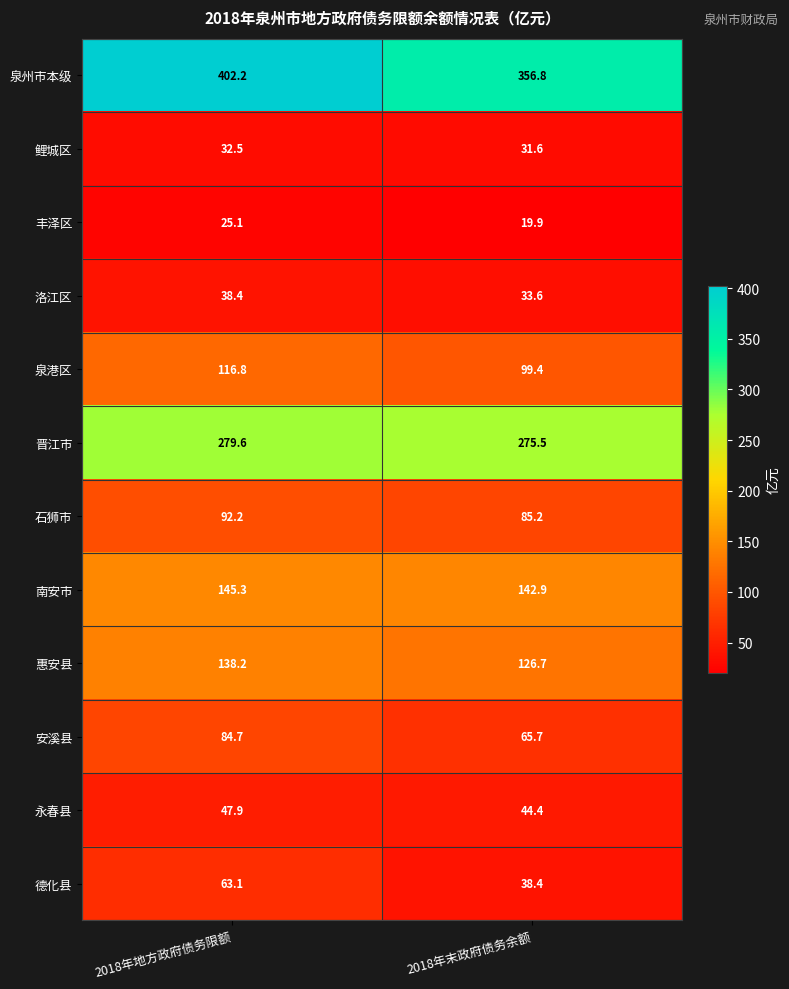

Where is 泉港区 nearest to the value 108?

2018年末政府债务余额